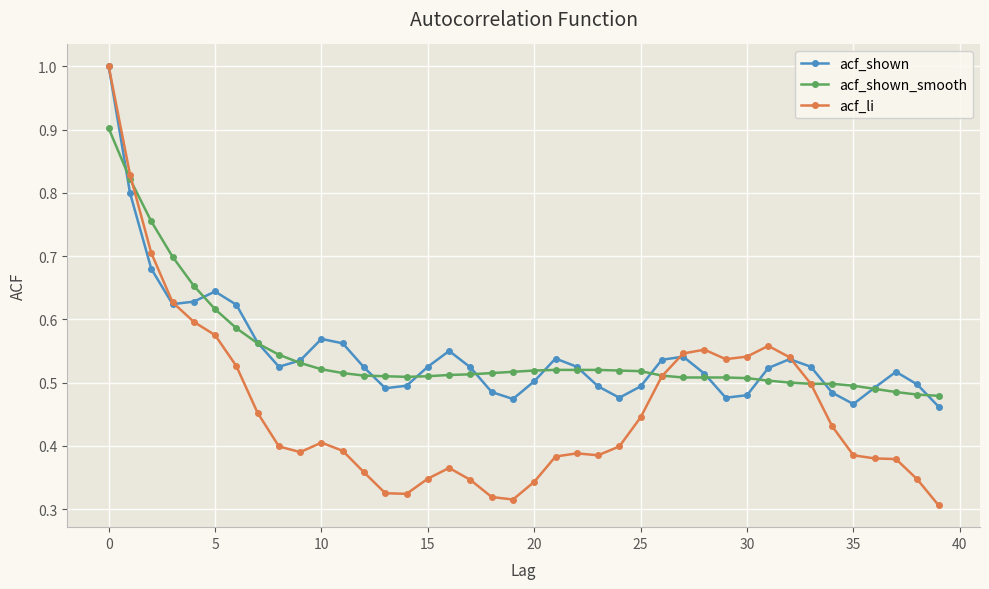

At how many categories does at least one series exceed 0?

40